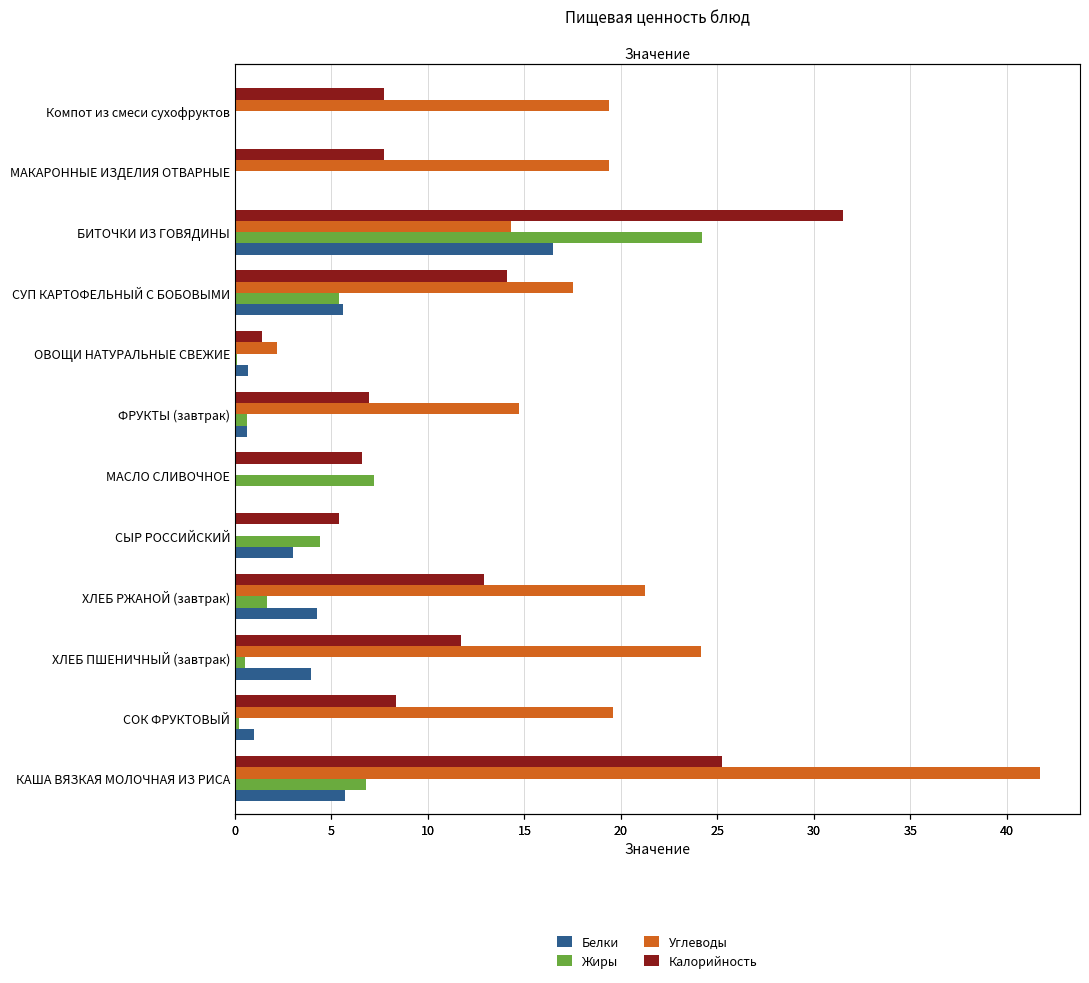

What is the sum of all Жиры values?

51.0